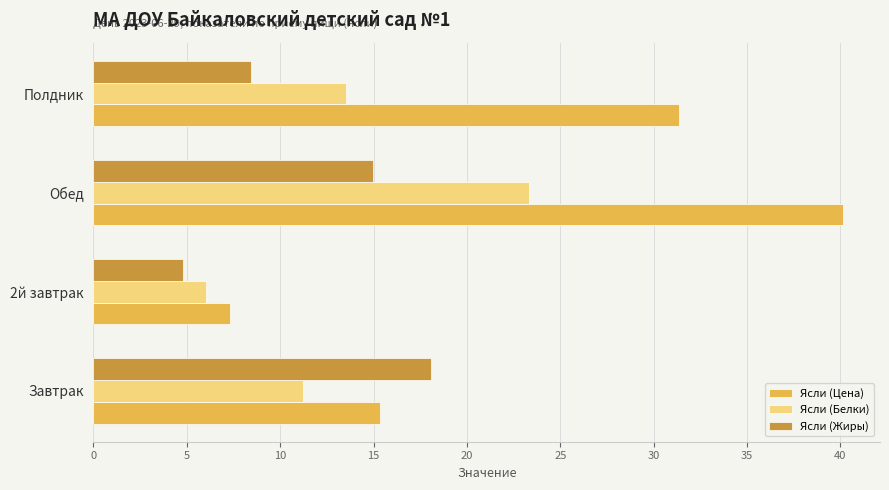

Between Завтрак and 2й завтрак, which series saw the biggest shift?

Ясли (Жиры)